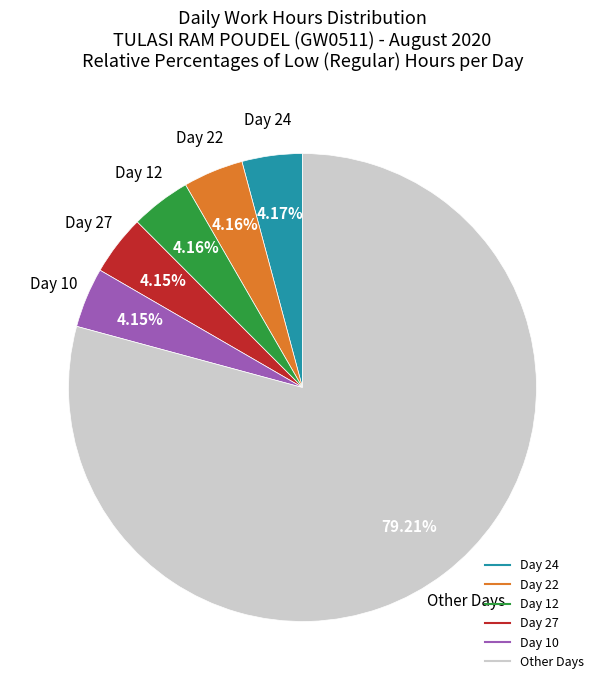

Does any single category account for the majority?

Yes